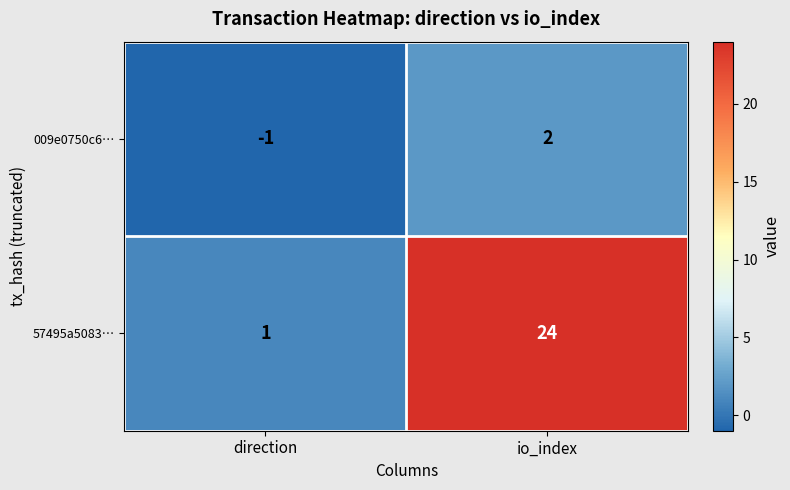

What is the total value across all series at io_index?

26